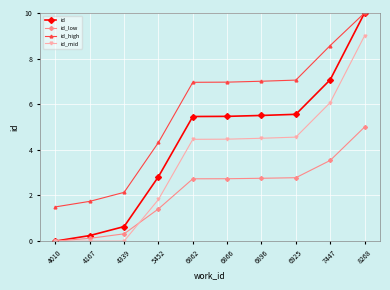

Which series ends up on top after the final intersection of id_mid and id_low?

id_mid